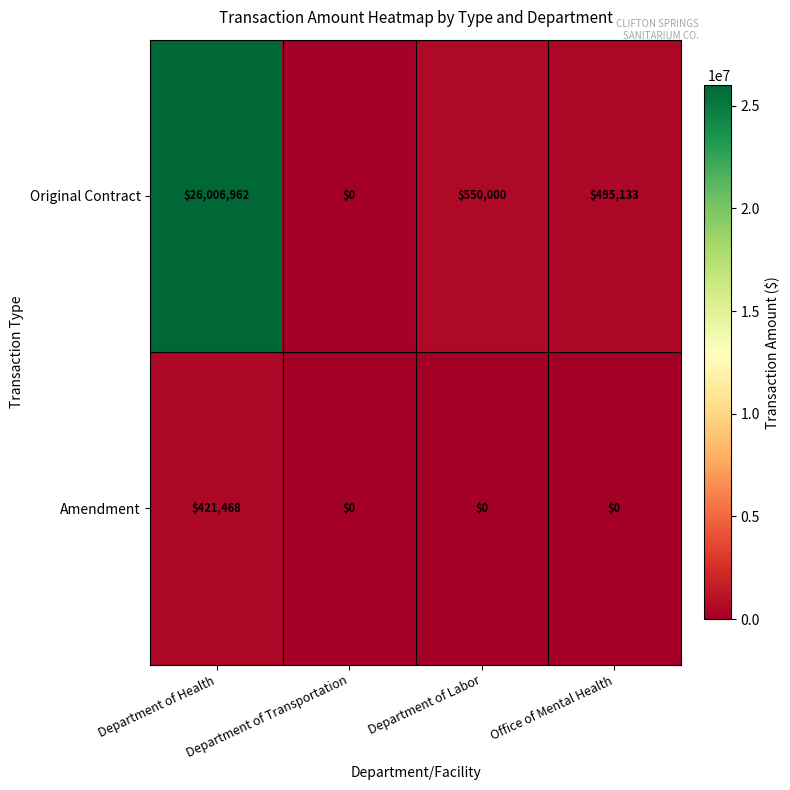

At which label does Original Contract reach its peak?

Department of Health